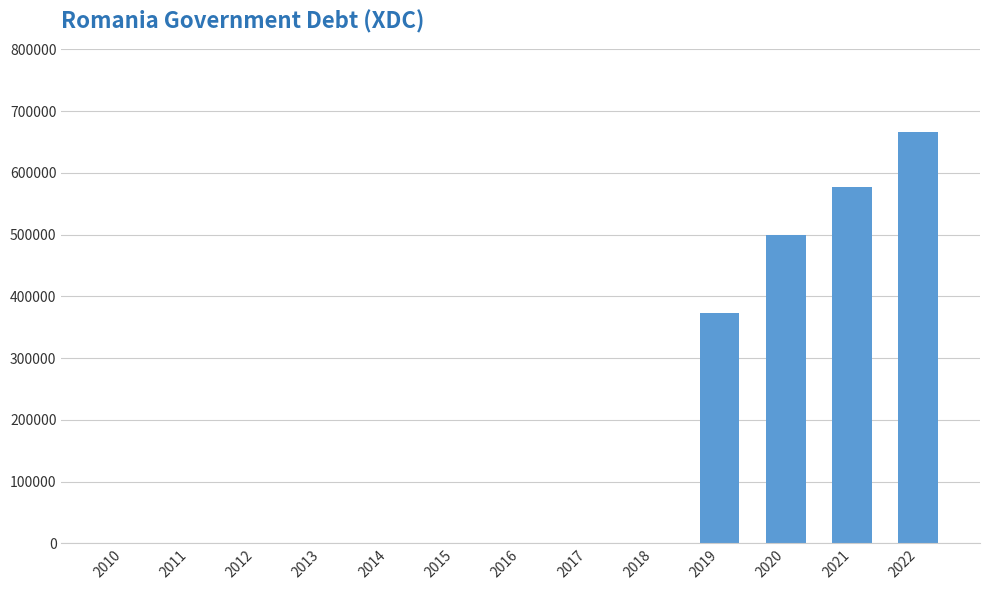

What is the maximum value shown in the chart?

665554.4